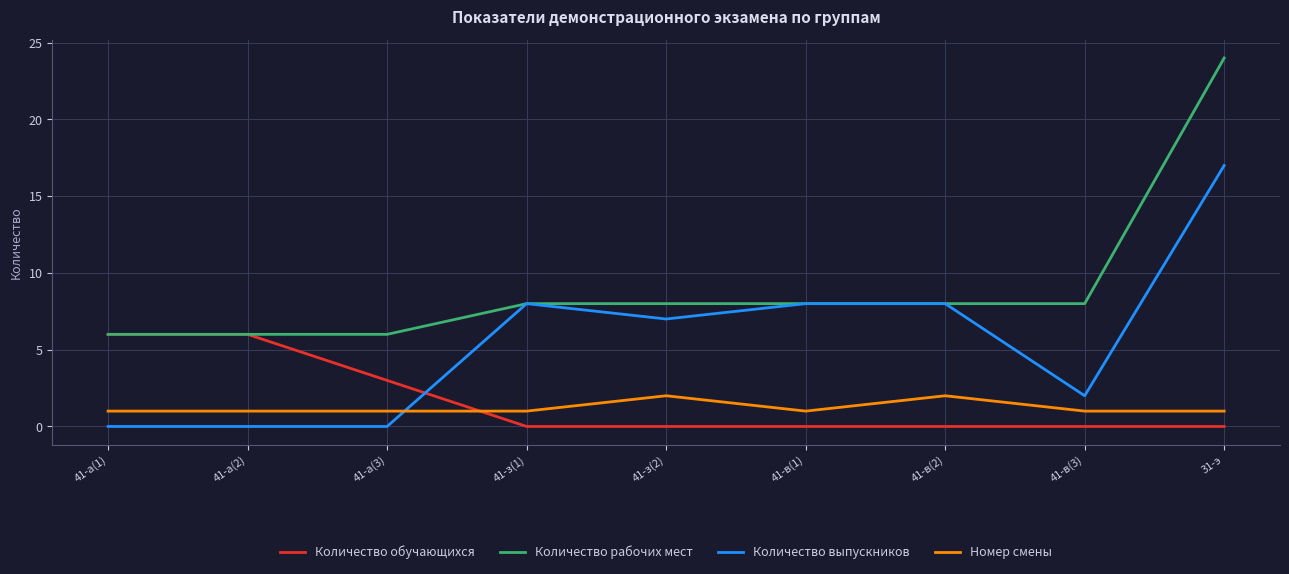

True or false: Номер смены has a value of 0 at 41-з(1).

False